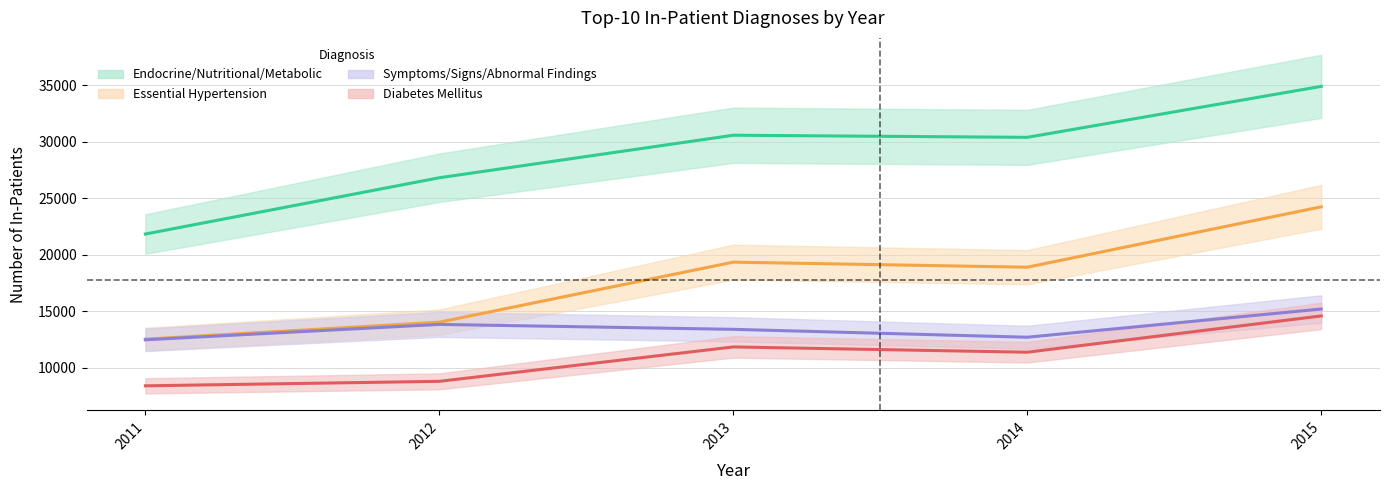

Is this an area chart (filled region under the line)?

No